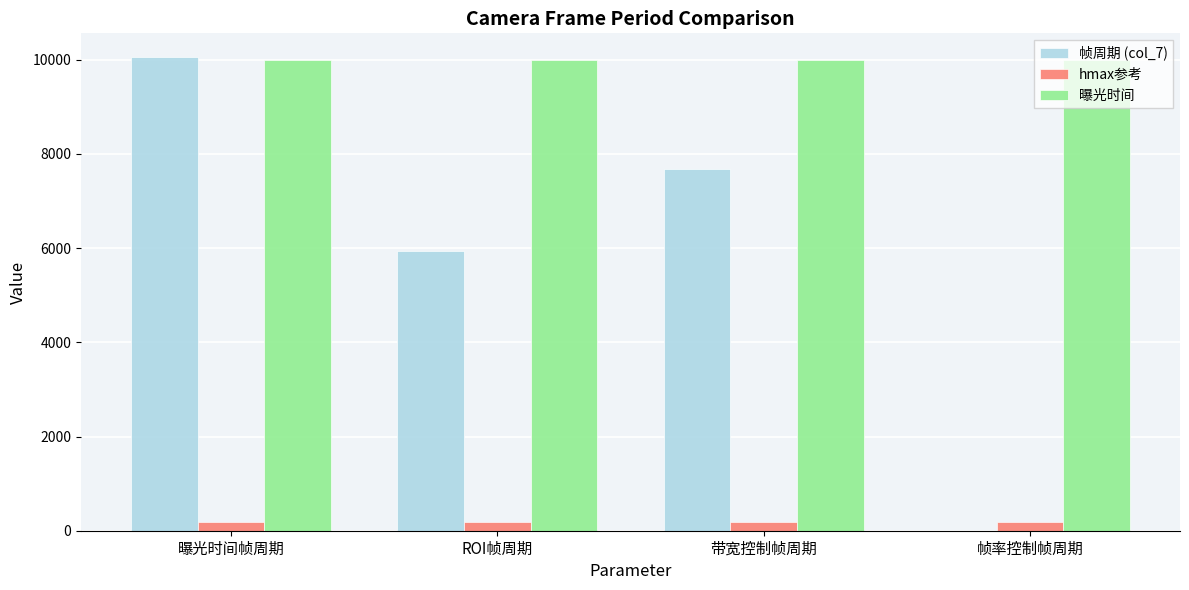

What is the sum of all hmax参考 values?

720